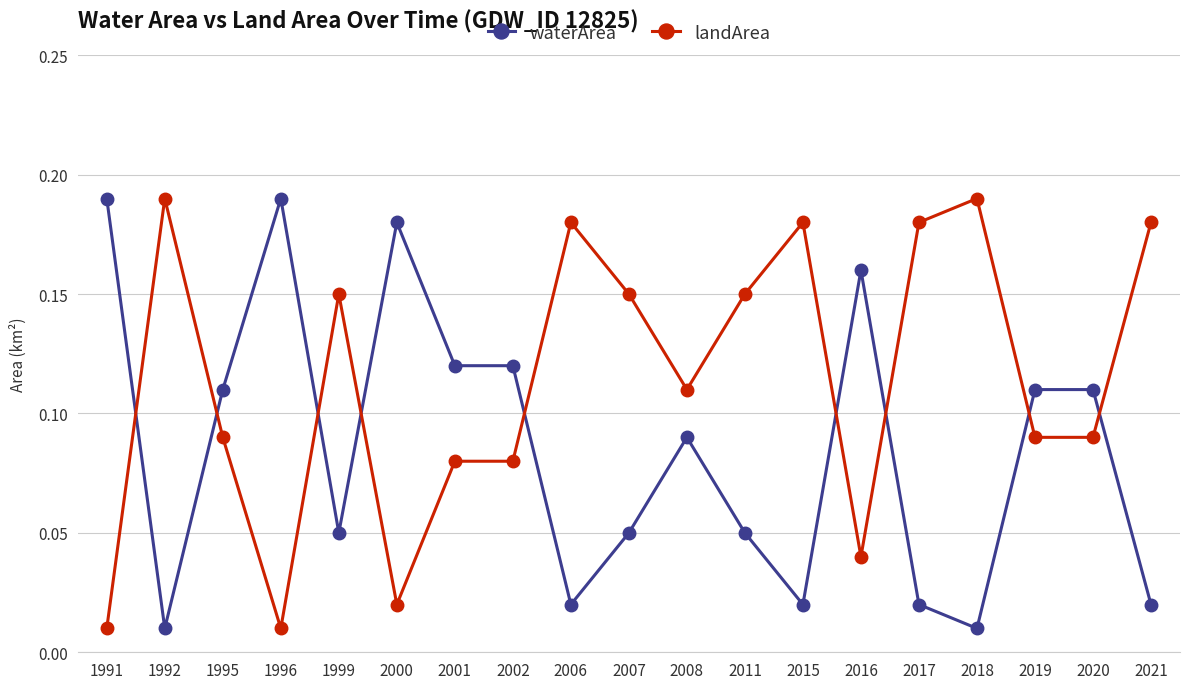

At 2000, list the series in order from largest to smallest.

waterArea, landArea